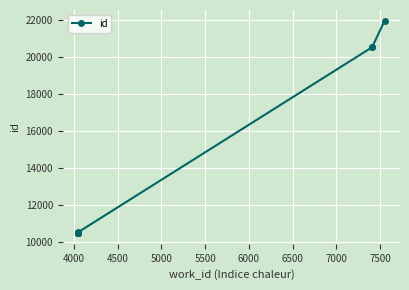

What is the difference between the maximum and second lowest values?

11500